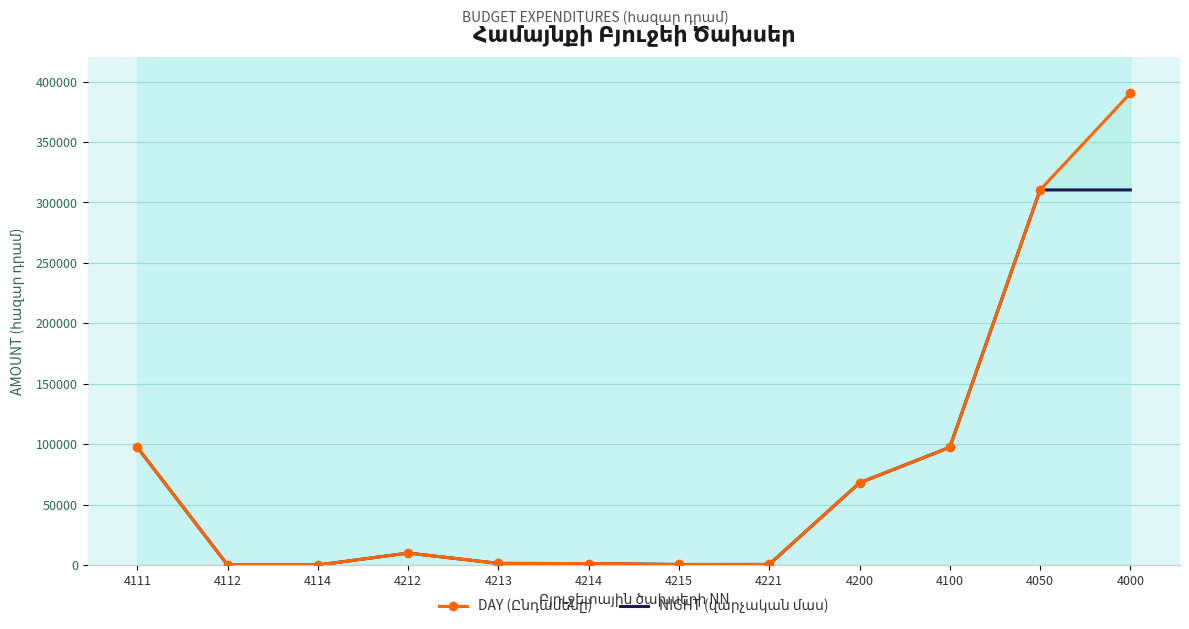

At which category is the sum across all series the highest?

4000